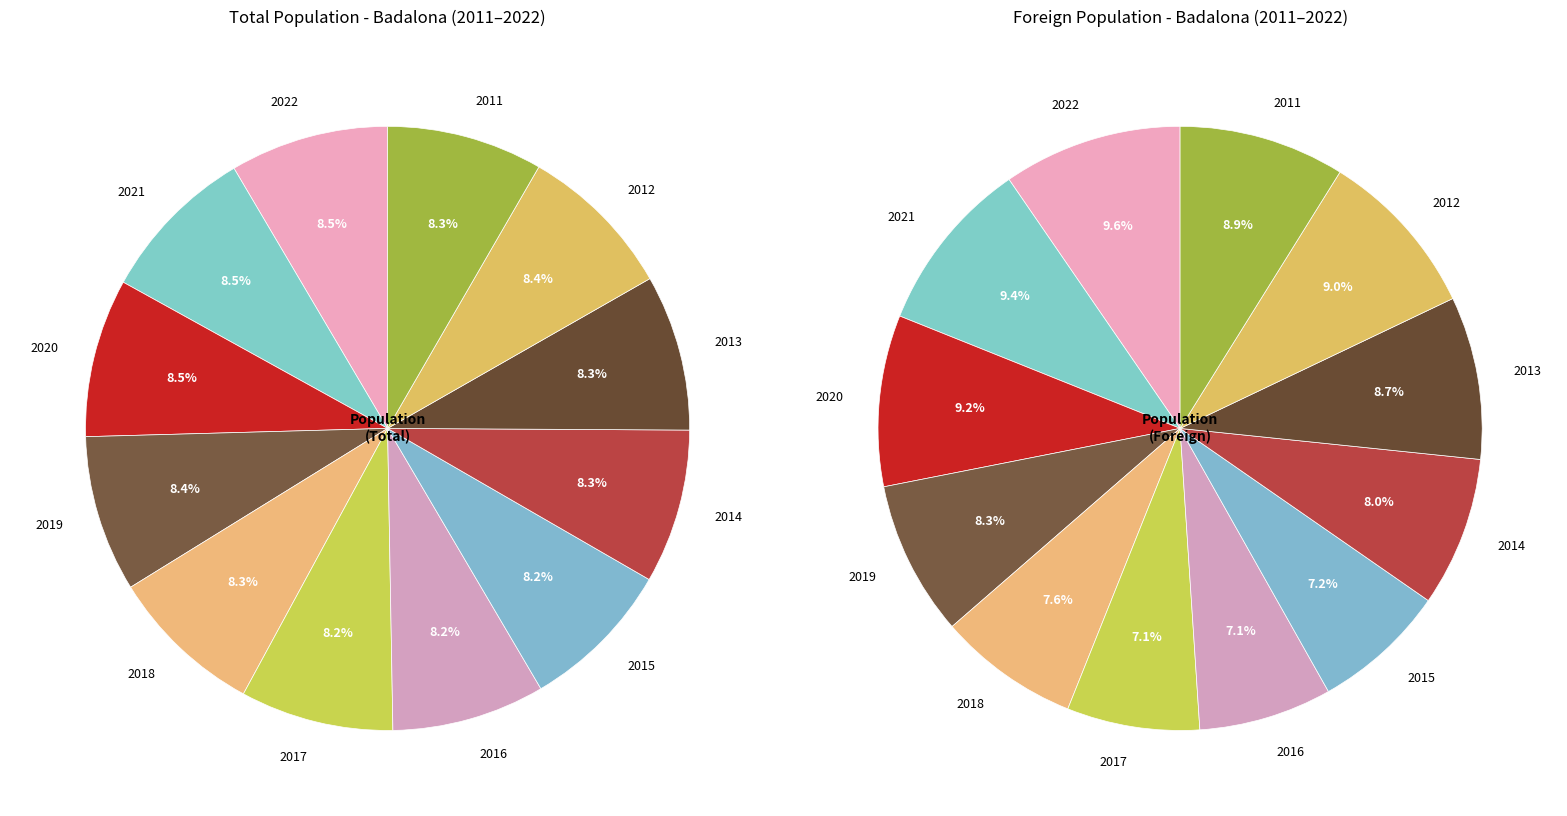

Does 2022 represent more than half of the total?

No